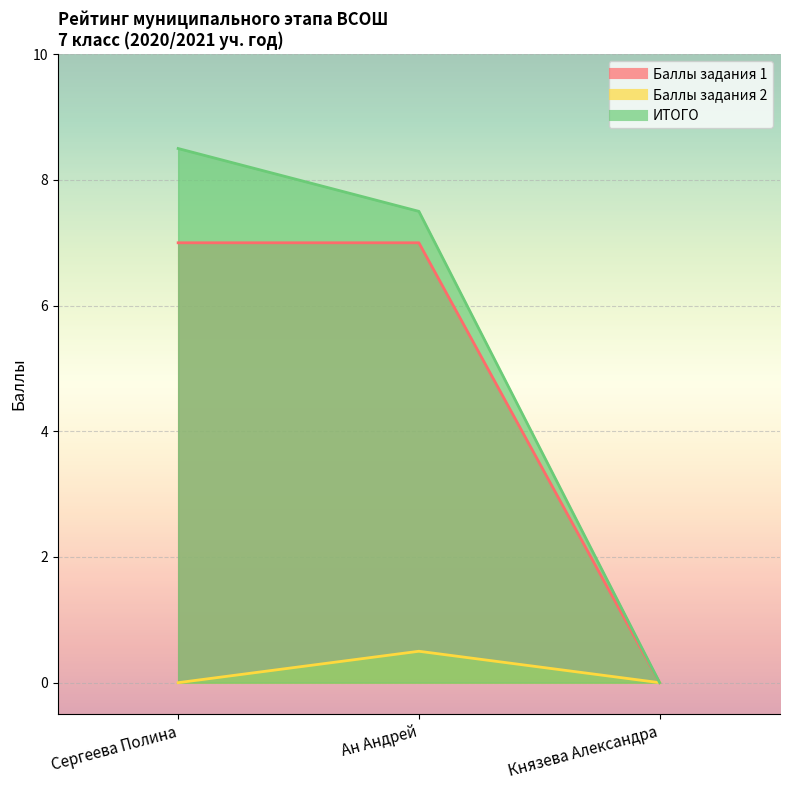

Between Сергеева Полина and Ан Андрей, which is larger?

Сергеева Полина